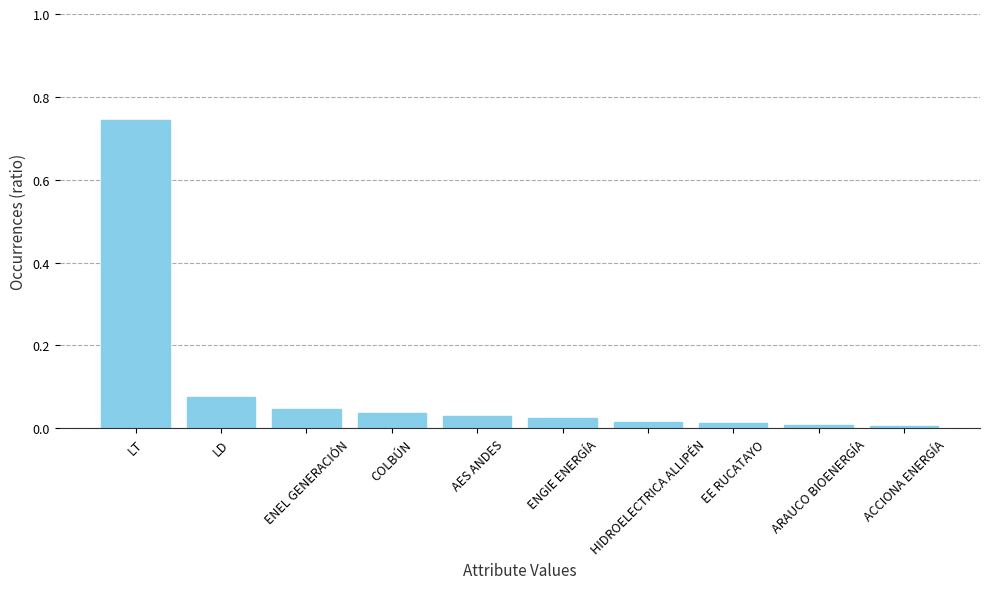

At which category does the chart reach its peak across all series?

LT